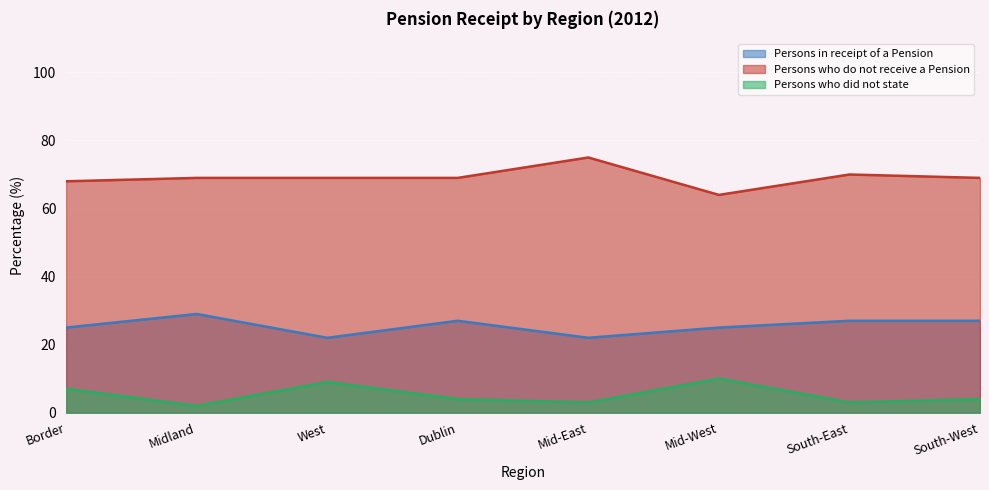

List the labels in order of Persons in receipt of a Pension value, largest first.

Midland, Dublin, South-East, South-West, Border, Mid-West, West, Mid-East